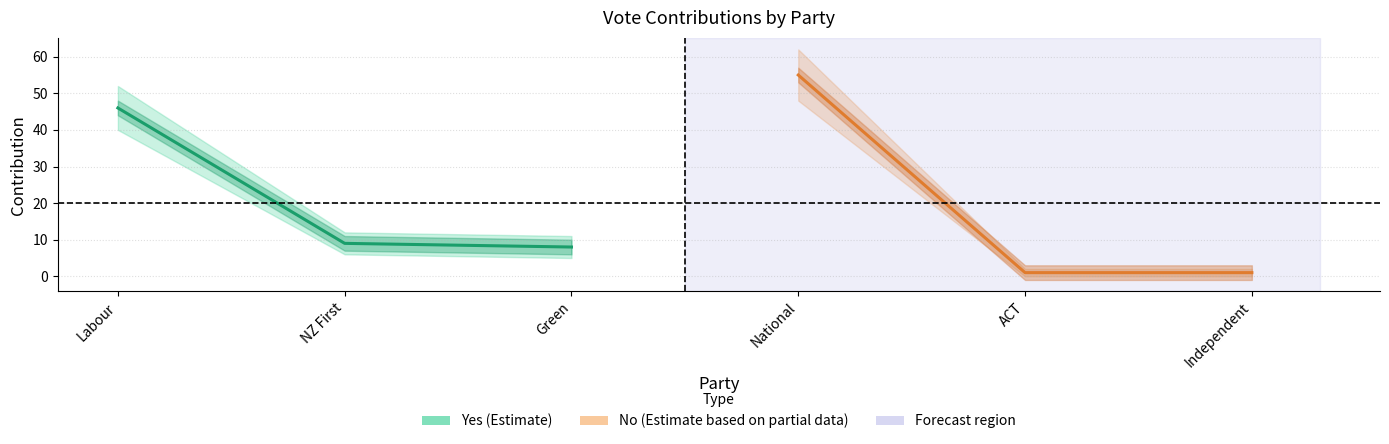

Does the chart display data point markers on the line(s)?

No